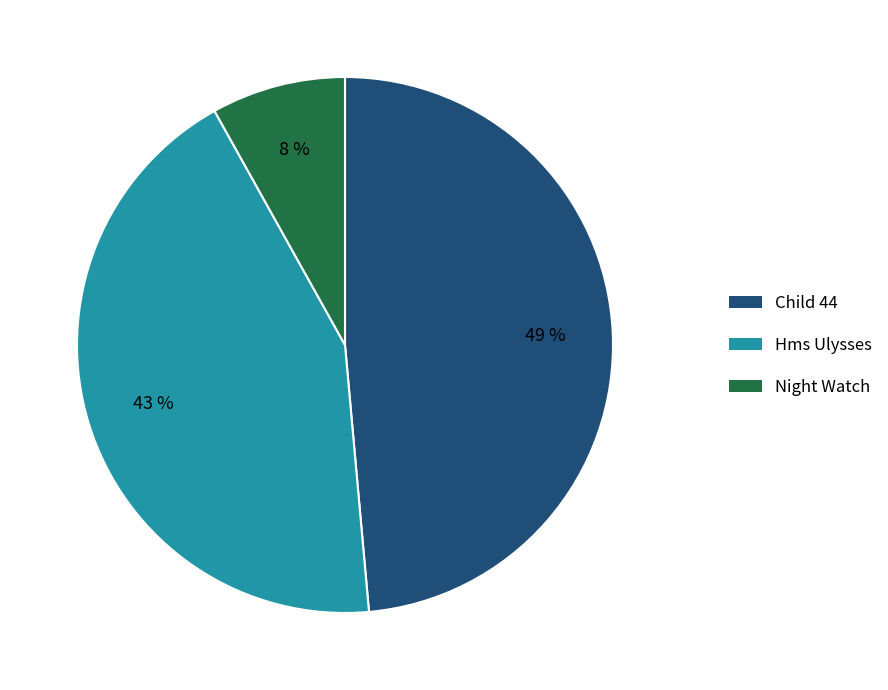

The Hms Ulysses slice represents 43% of the pie. True or false?

True